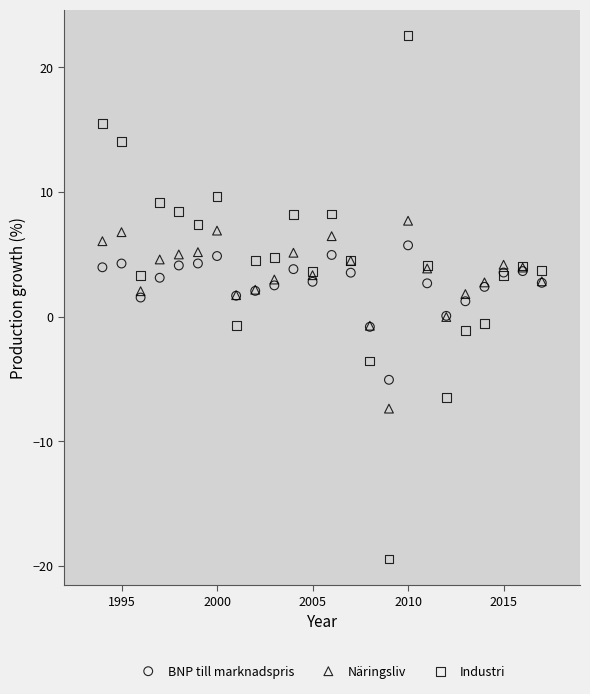

Which series contains the highest Y value?

Industri